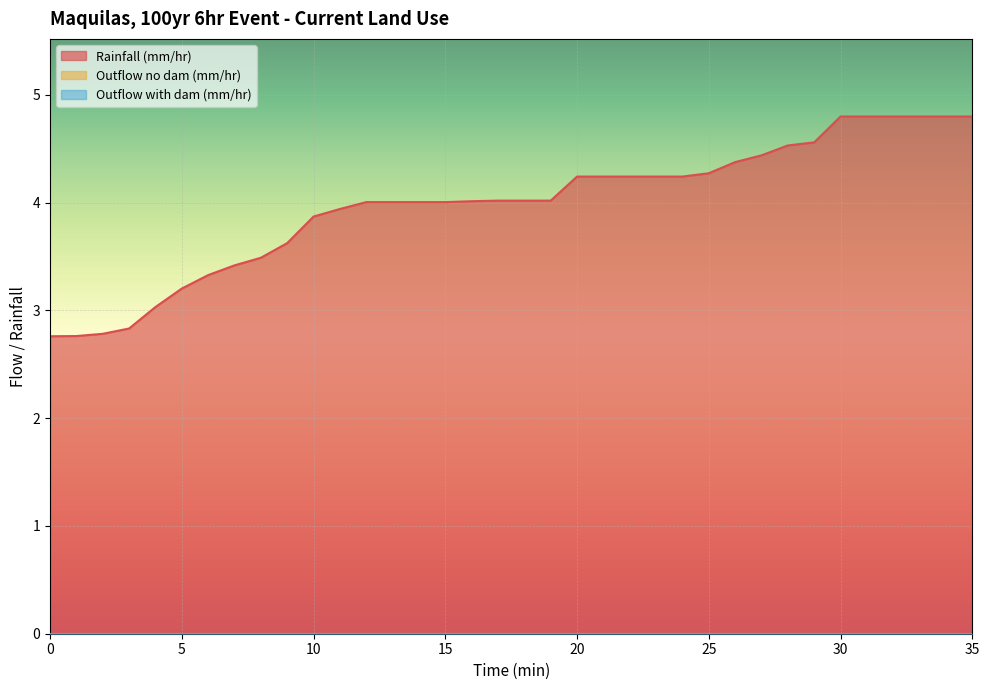

The Rainfall (mm/hr) series shows 4.2 at 24. True or false?

True